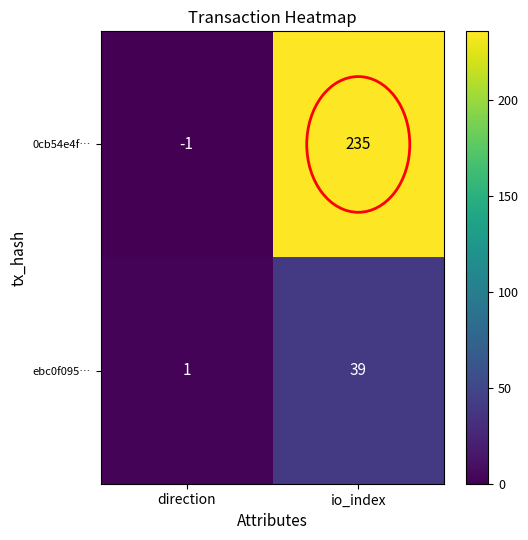

What is the maximum value shown in the chart?

235